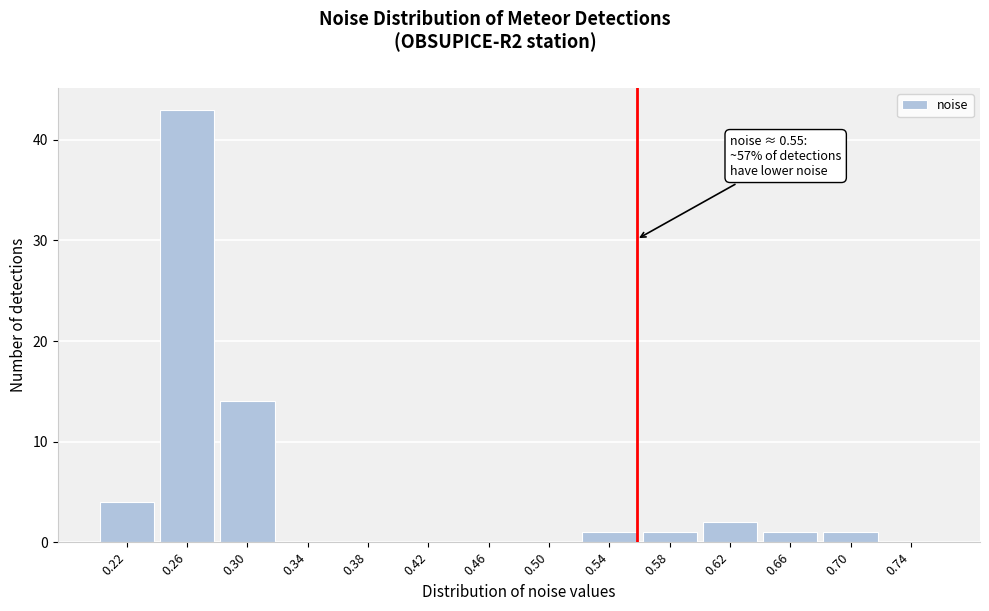

Reading left to right, transcribe all the data shown in this chart.

0.22=4	0.26=43	0.30=14	0.34=0	0.38=0	0.42=0	0.46=0	0.50=0	0.54=1	0.58=1	0.62=2	0.66=1	0.70=1	0.74=0